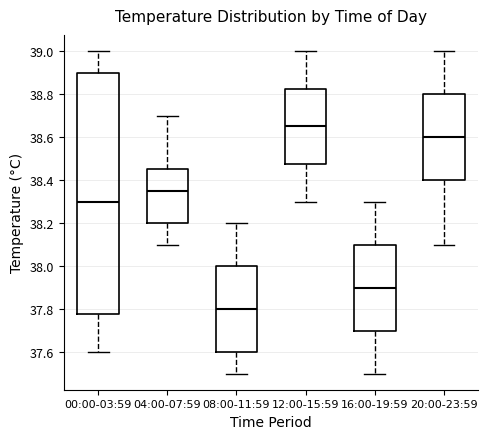

Which box is the tallest, from its lower edge to its upper edge?

00:00-03:59